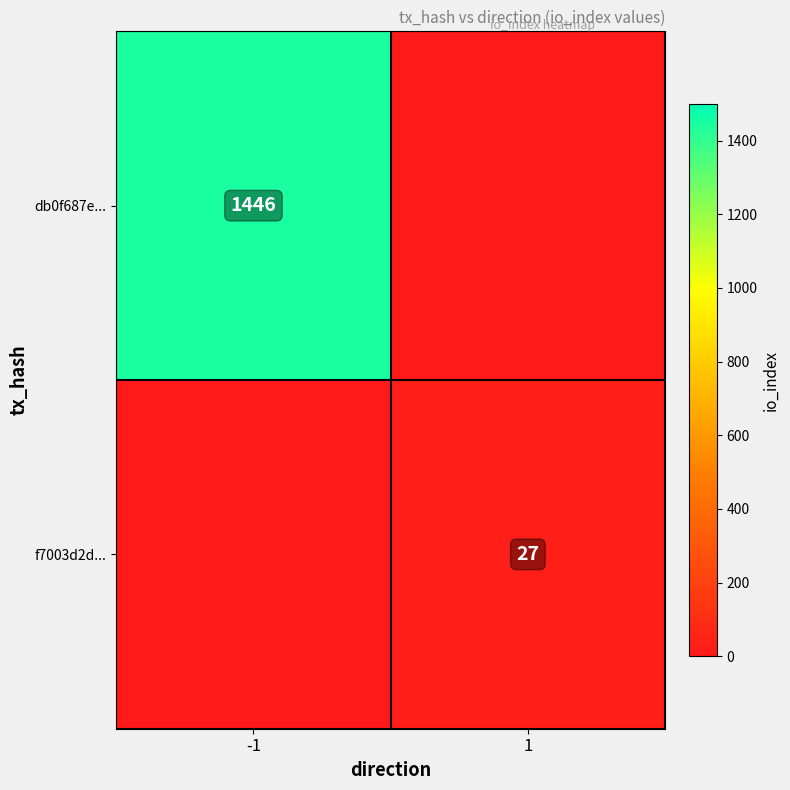

Is the value of db0f687e... at -1 greater than the value of f7003d2d... at 1?

Yes